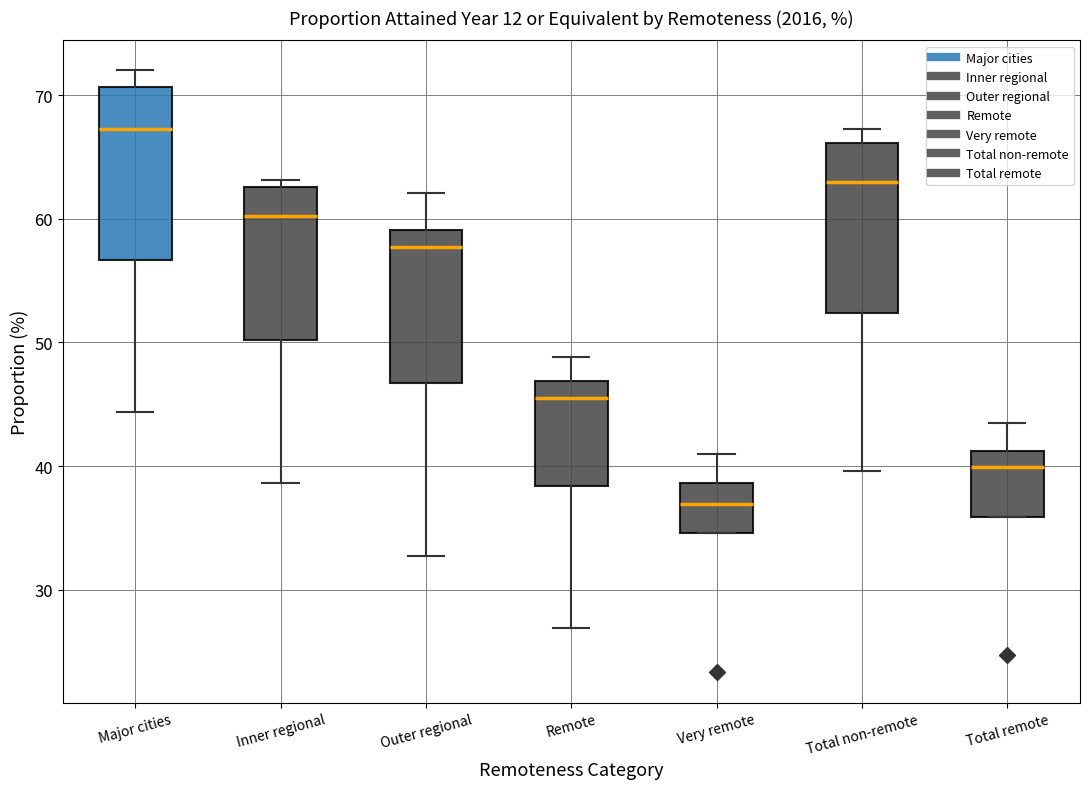

Reading left to right, read every box against the y-axis: the position of its median line, the range the box covers, and the ends of its whiskers. The values are not printed on the chart, so give them approximately, as read against the axis.

Major cities: median 67, box 57 to 71, whiskers 44 to 72
Inner regional: median 60, box 50 to 63, whiskers 39 to 63 (just above the box's upper edge)
Outer regional: median 58, box 47 to 59, whiskers 33 to 62
Remote: median 46, box 38 to 47, whiskers 27 to 49
Very remote: median 37, box 35 to 39, whiskers 35 to 41
Total non-remote: median 63, box 52 to 66, whiskers 40 to 67
Total remote: median 40, box 36 to 41, whiskers 36 to 44